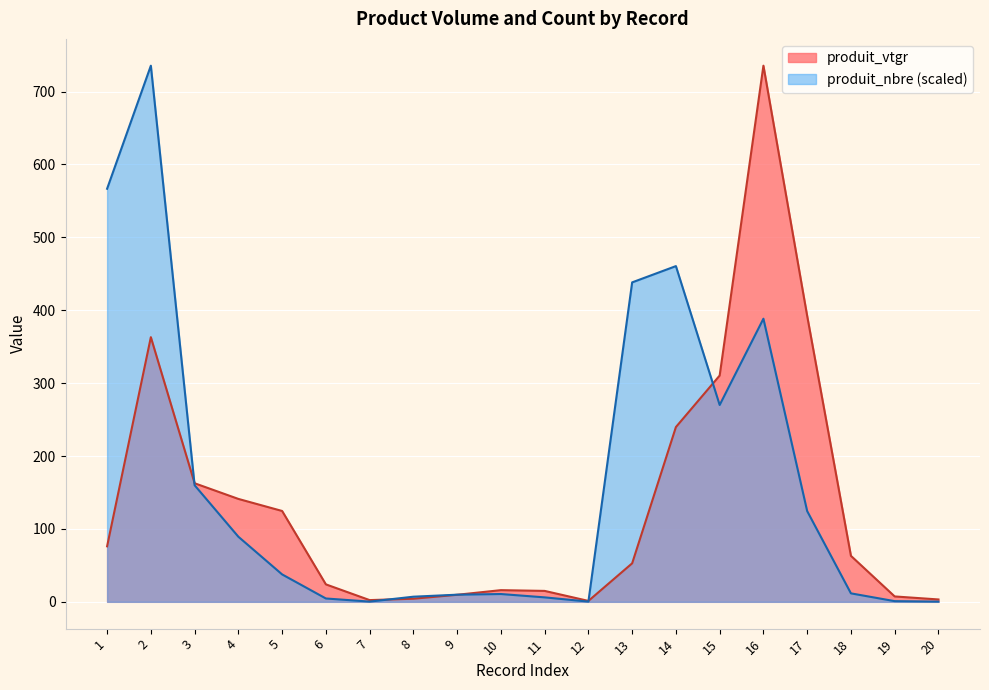

Reading left to right, transcribe all the data shown in this chart.

produit_vtgr: 76.2	363.1	162.7	141.2	124.6	24.0	2.4	4.3	9.7	16.0	15.0	1.3	52.8	239.8	310.5	735.5	392.3	63.1	7.4	3.2
produit_nbre: 566.7	735.5	160.0	89.3	37.6	4.6	0.3	7.0	9.8	10.7	6.1	0.3	438.3	460.6	270.1	388.4	124.5	11.6	0.9	0.3